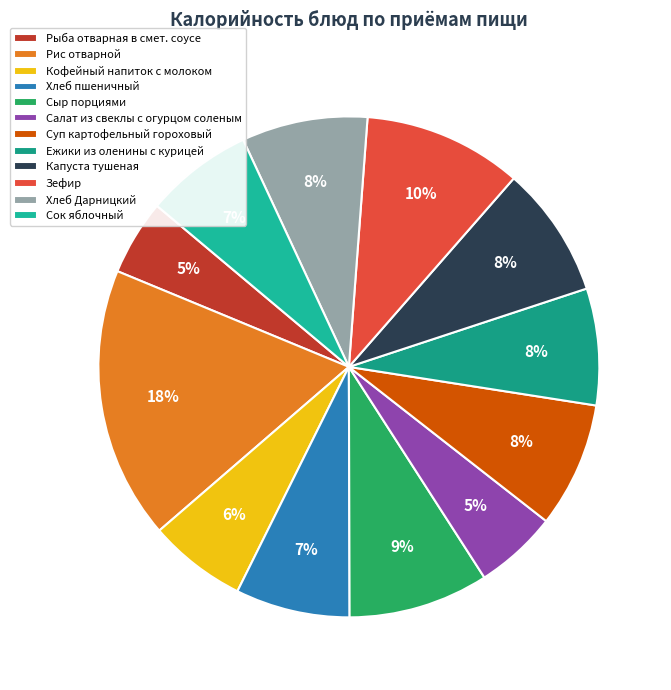

Which slice is the largest?

Рис отварной